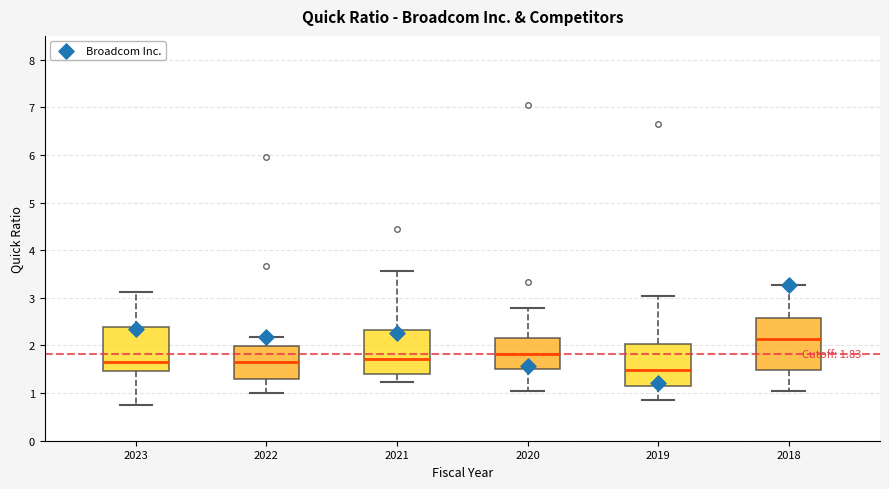

Which box has the lowest median line?

2019